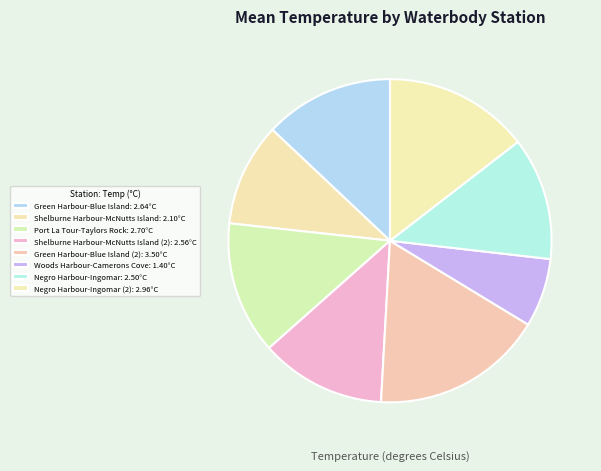

Count the number of slices in the pie.

8